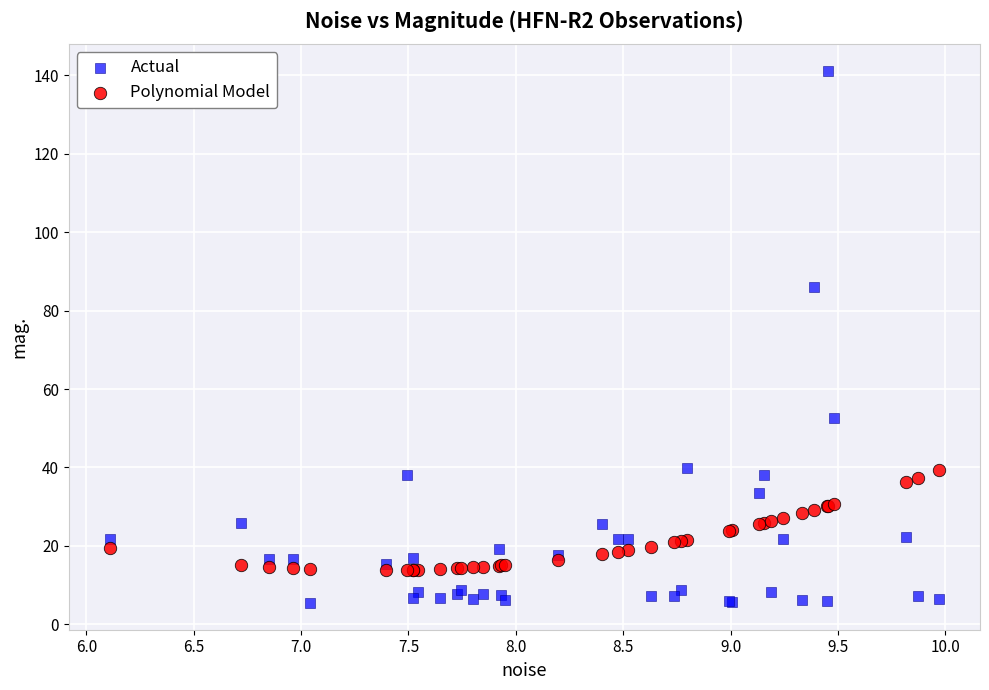

Which series contains the lowest Y value?

Actual